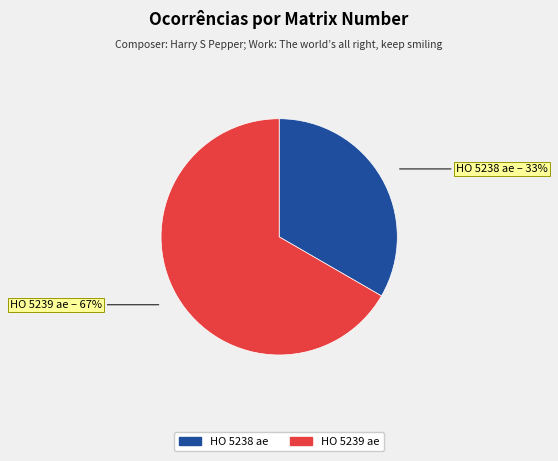

How many segments does this pie chart have?

2